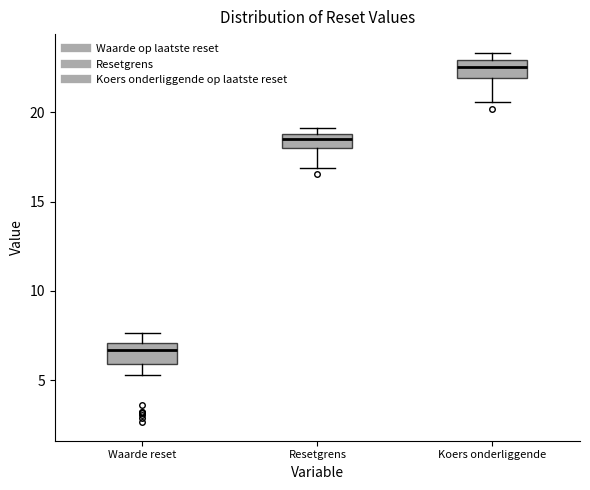

Reading left to right, transcribe this box plot: for each box, give where its median line is, the range the box spans, and where its two whiskers end, as read against the y-axis. The values are not printed on the chart, so give them approximately, as read against the axis.

Waarde reset: median 6.5, box 6.0 to 7.0, whiskers 5.5 to 7.5
Resetgrens: median 18.5, box 18.0 to 19.0, whiskers 17.0 to 19.0 (just above the box's upper edge)
Koers onderliggende: median 22.5, box 22.0 to 23.0, whiskers 20.5 to 23.5